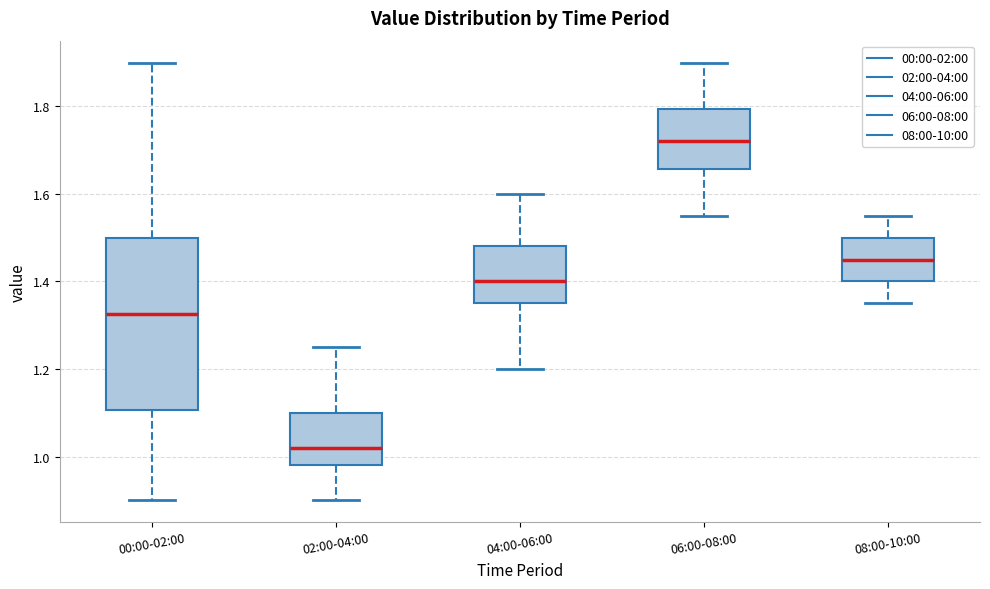

Where is the upper edge of the box for 04:00-06:00 on the y-axis? The values are not printed on the chart, so give them approximately, as read against the axis.

1.48